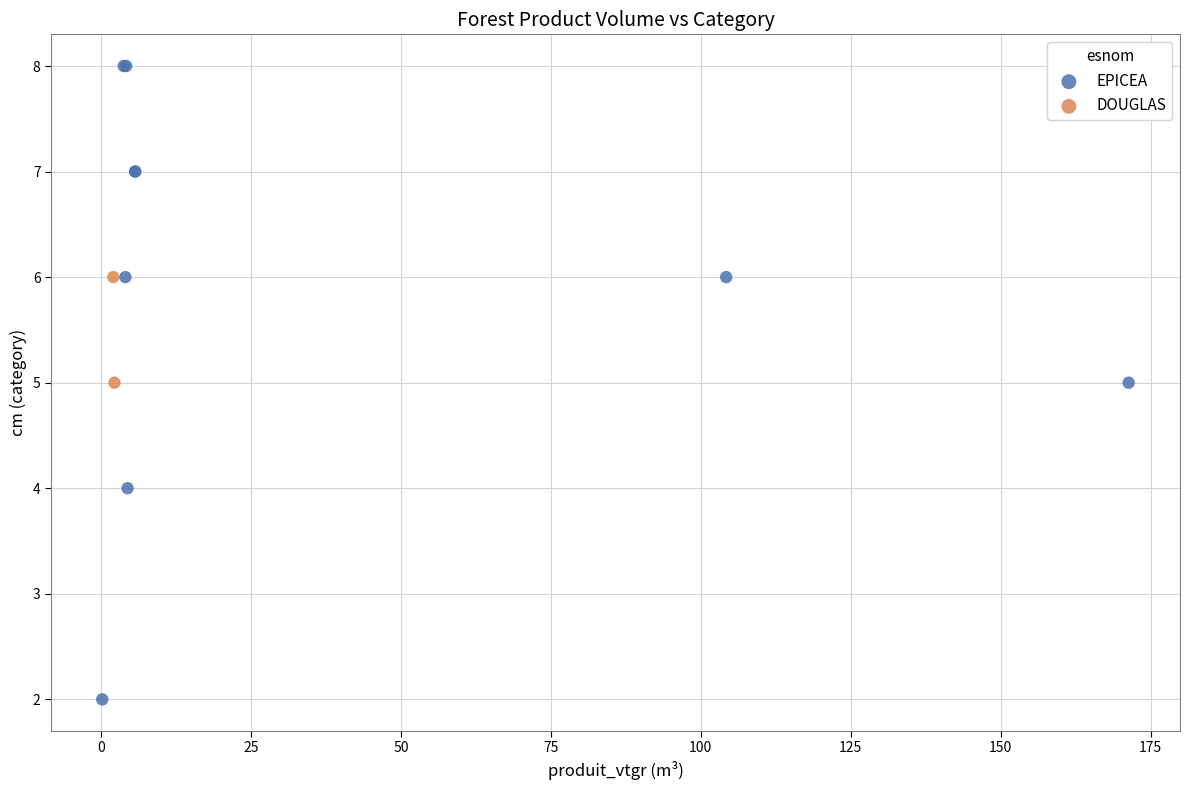

What are all the series names shown in the legend?

EPICEA, DOUGLAS